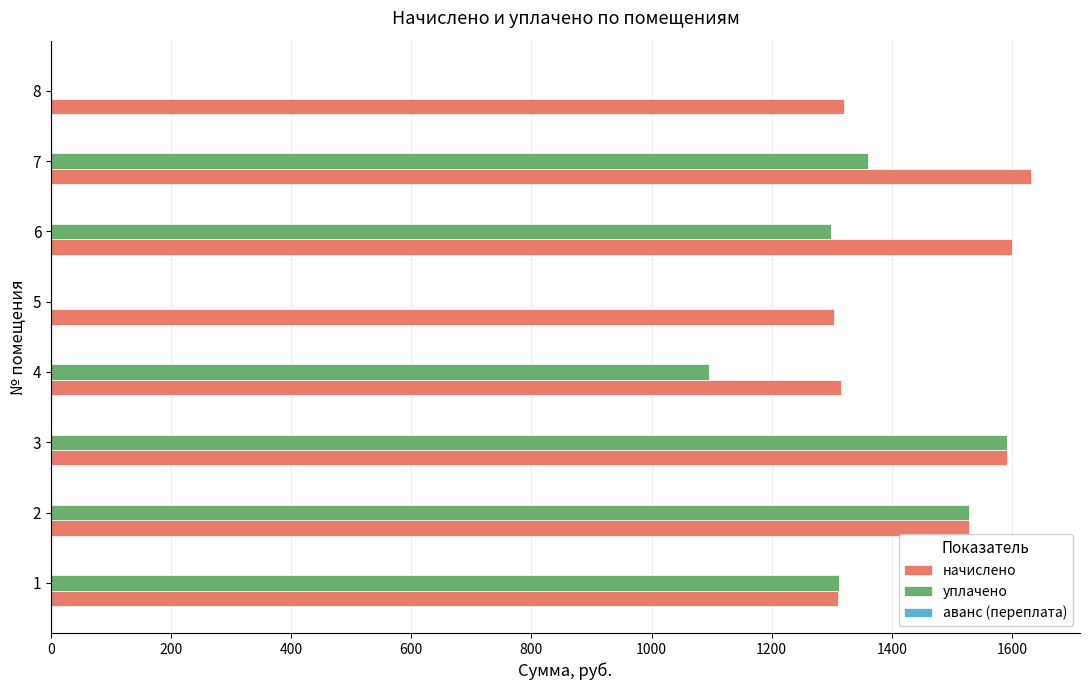

The value of начислено at 1 is 1310.6. True or false?

True